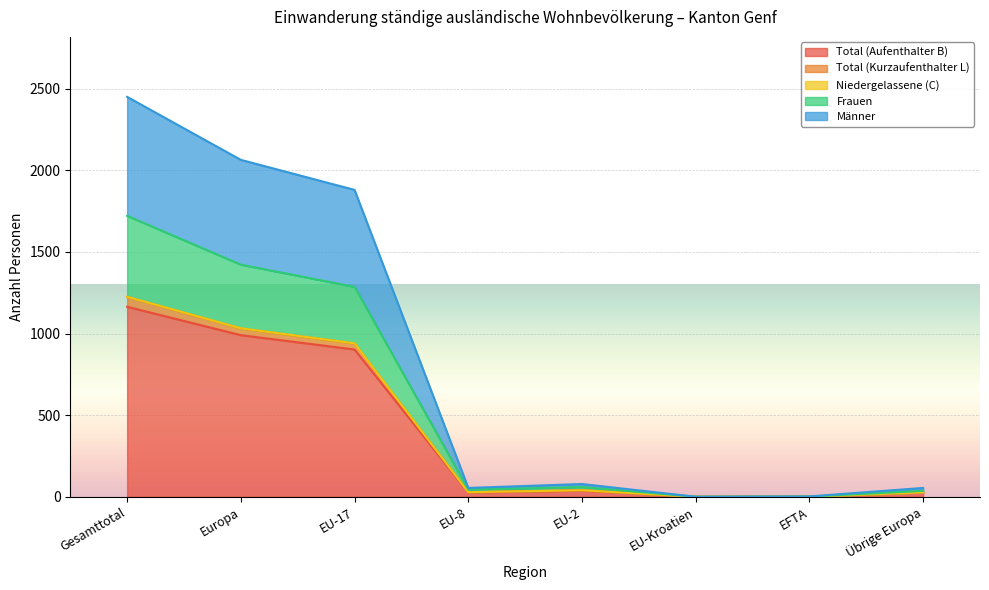

What position from the right is EU-17?

6